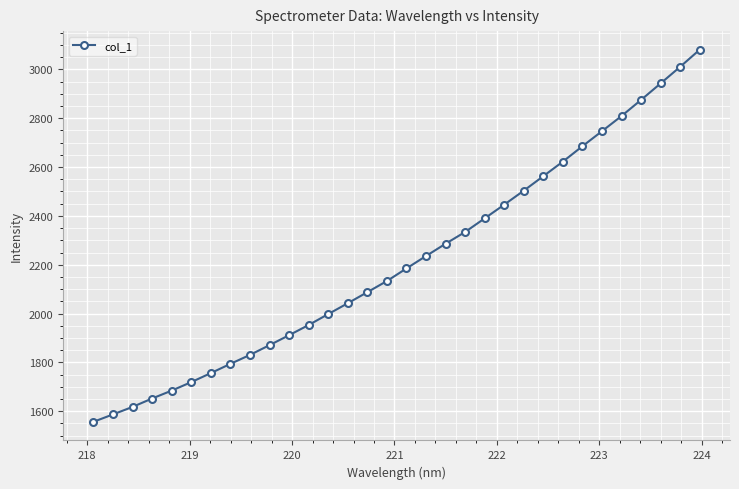

What is the difference between the second highest and minimum values?

1453.8